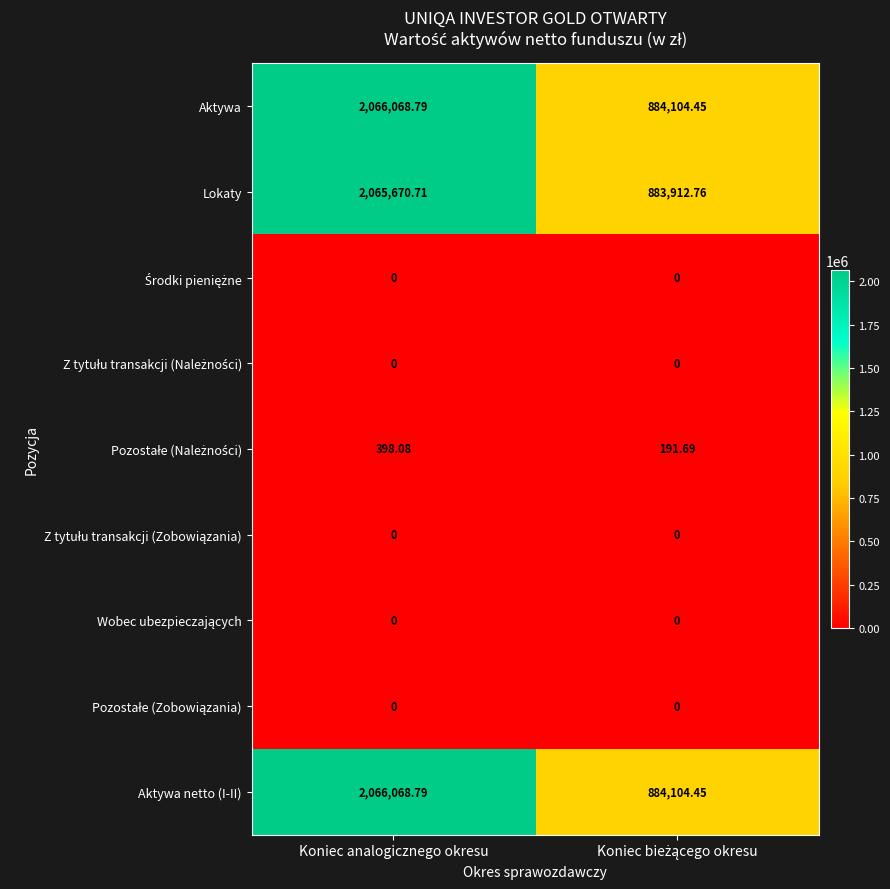

At which category is the sum across all series the highest?

Koniec analogicznego okresu